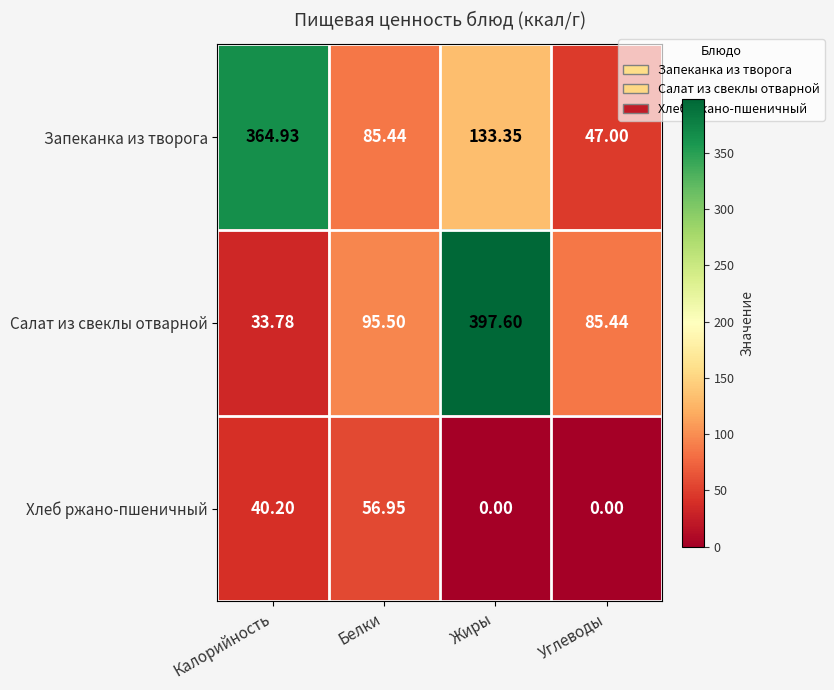

Which series changed the most between Калорийность and Белки?

Запеканка из творога